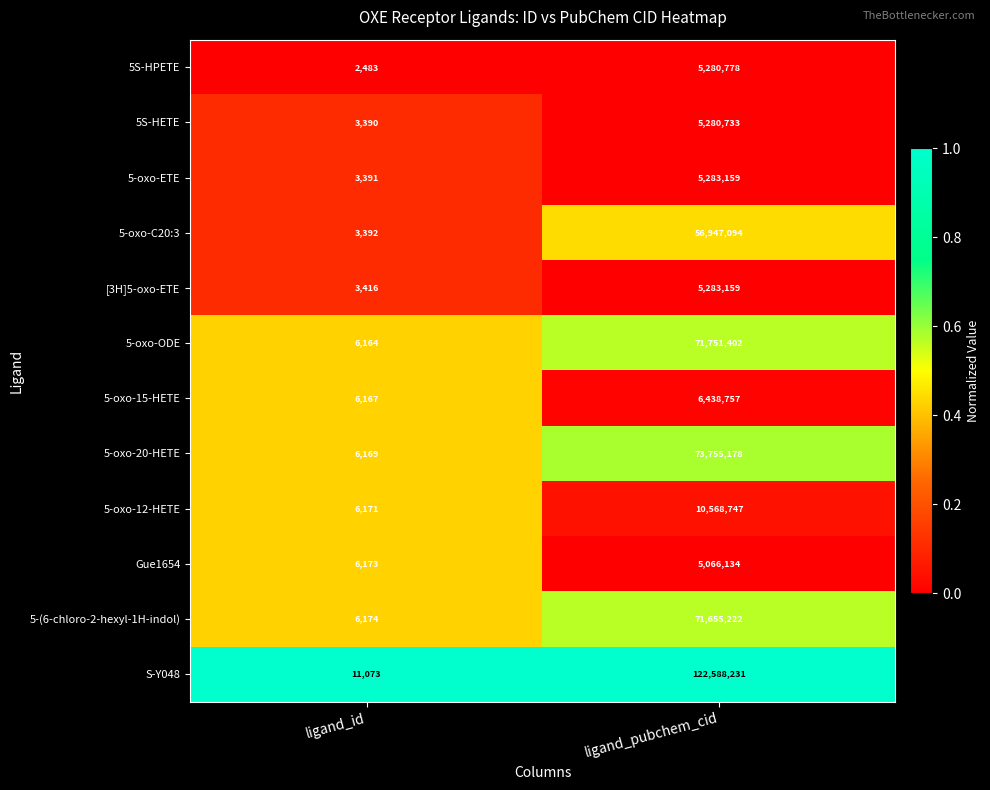

How many data points does each series have?

2